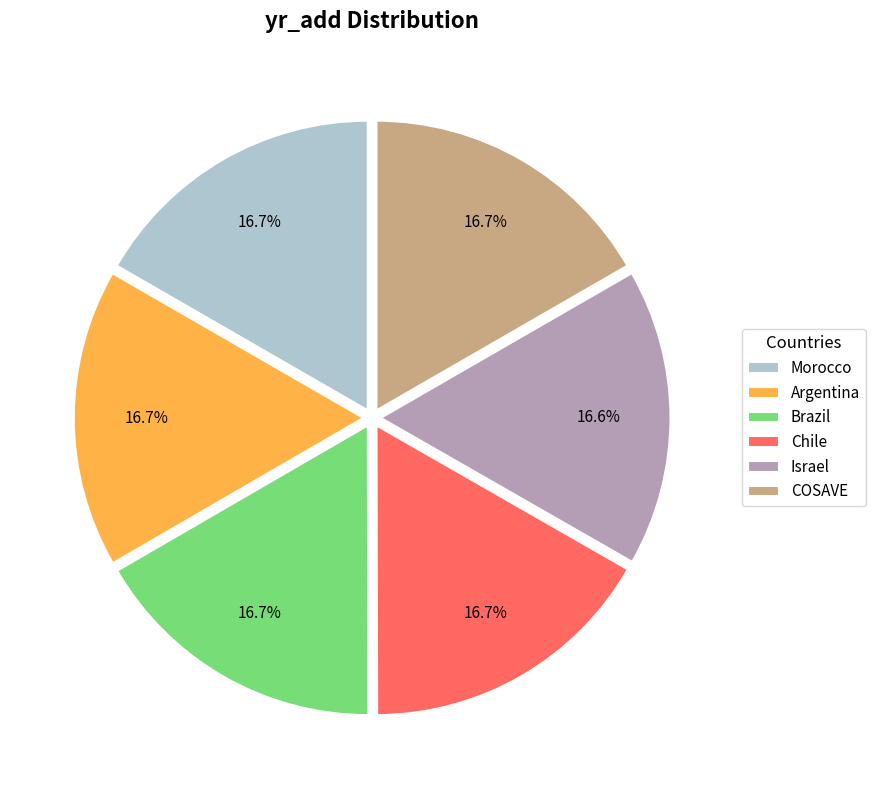

Does COSAVE account for over 50% of the chart?

No